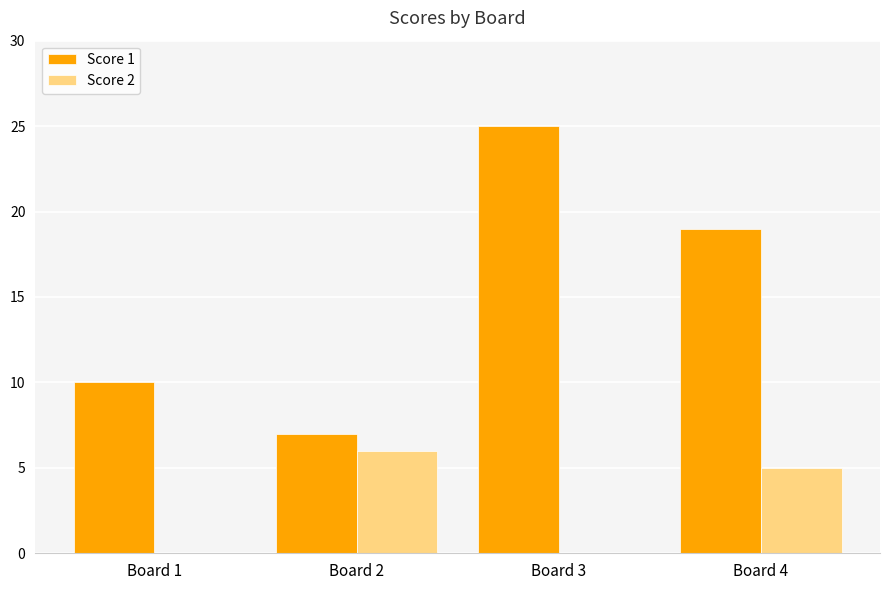

How many data points does each series have?

4